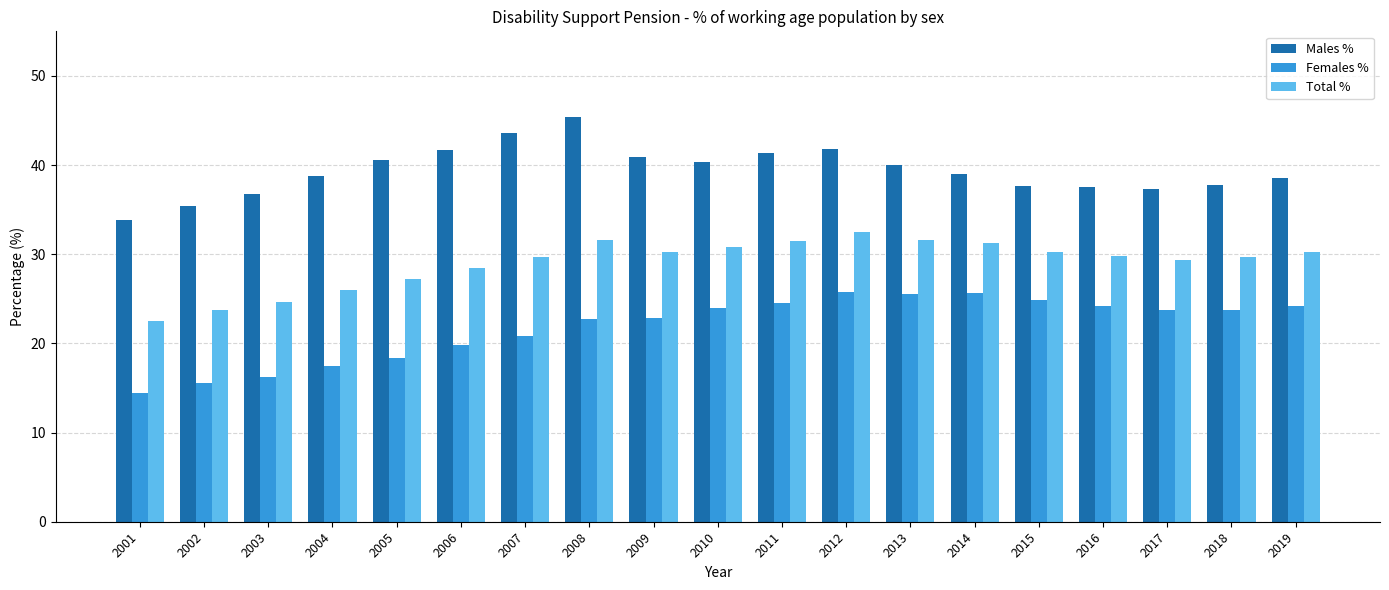

At which label does Females % reach its minimum?

2001